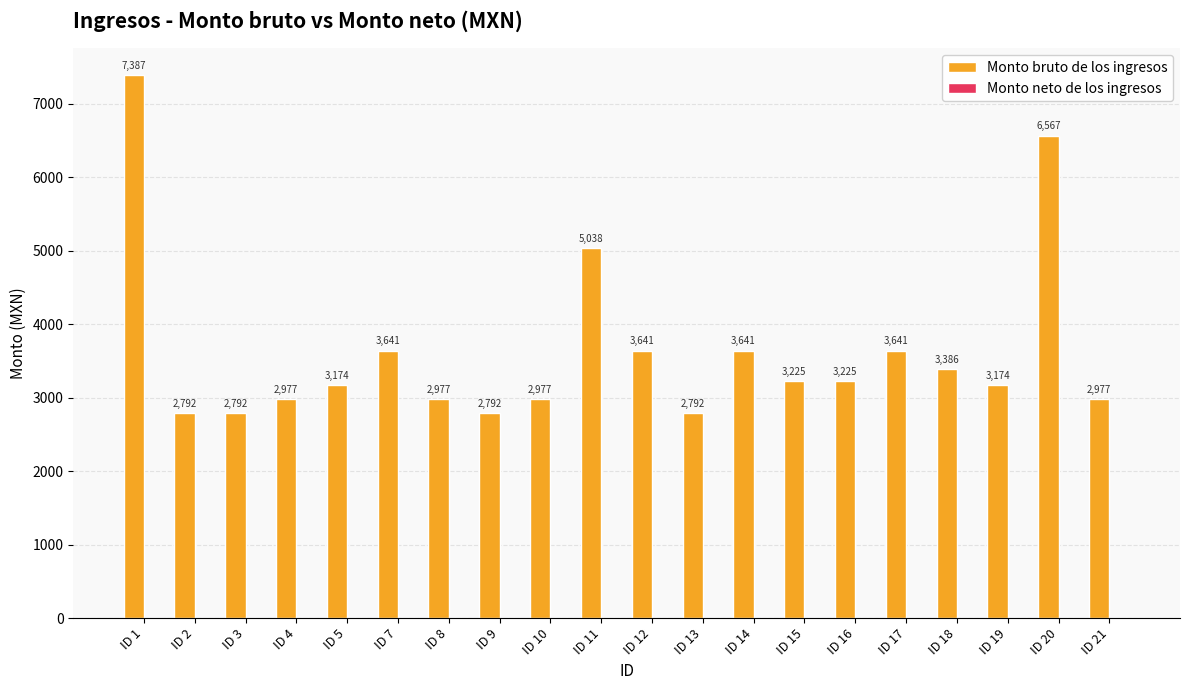

What is the value of the 15th bar from the left?

3225.0